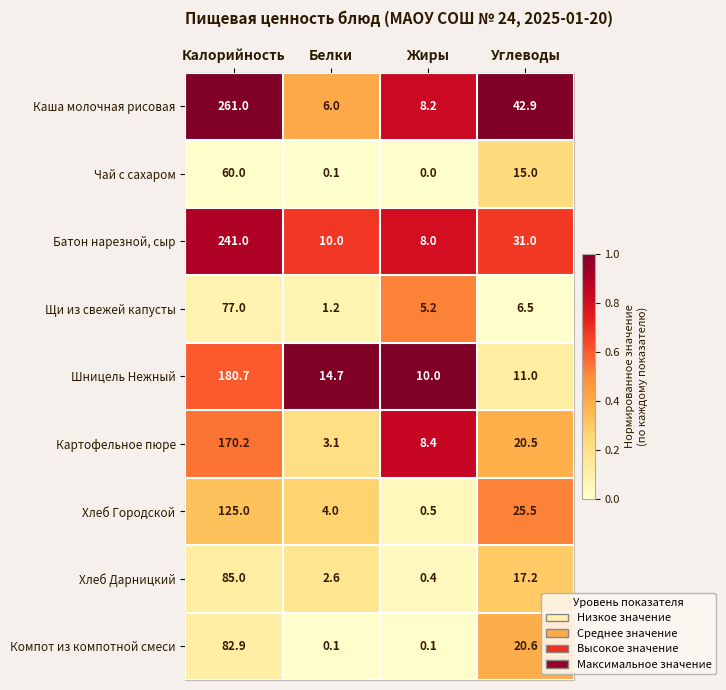

What is the maximum value shown in the chart?

261.0